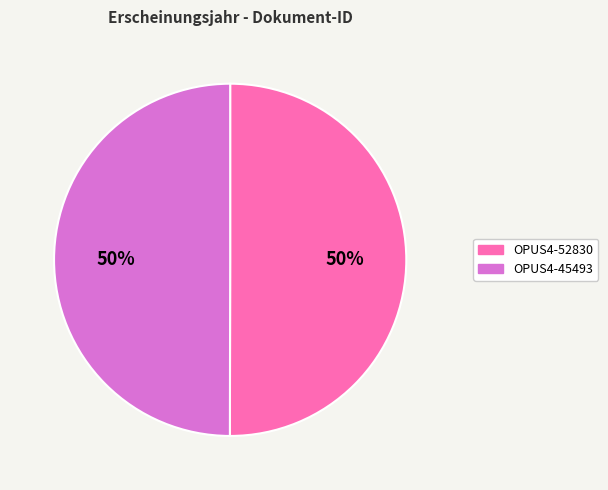

To the nearest percent, what portion does OPUS4-52830 represent?

50%